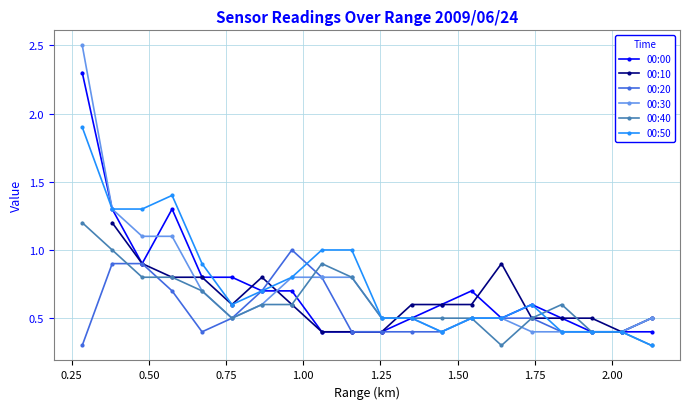

What is the minimum value for 00:20?

0.3